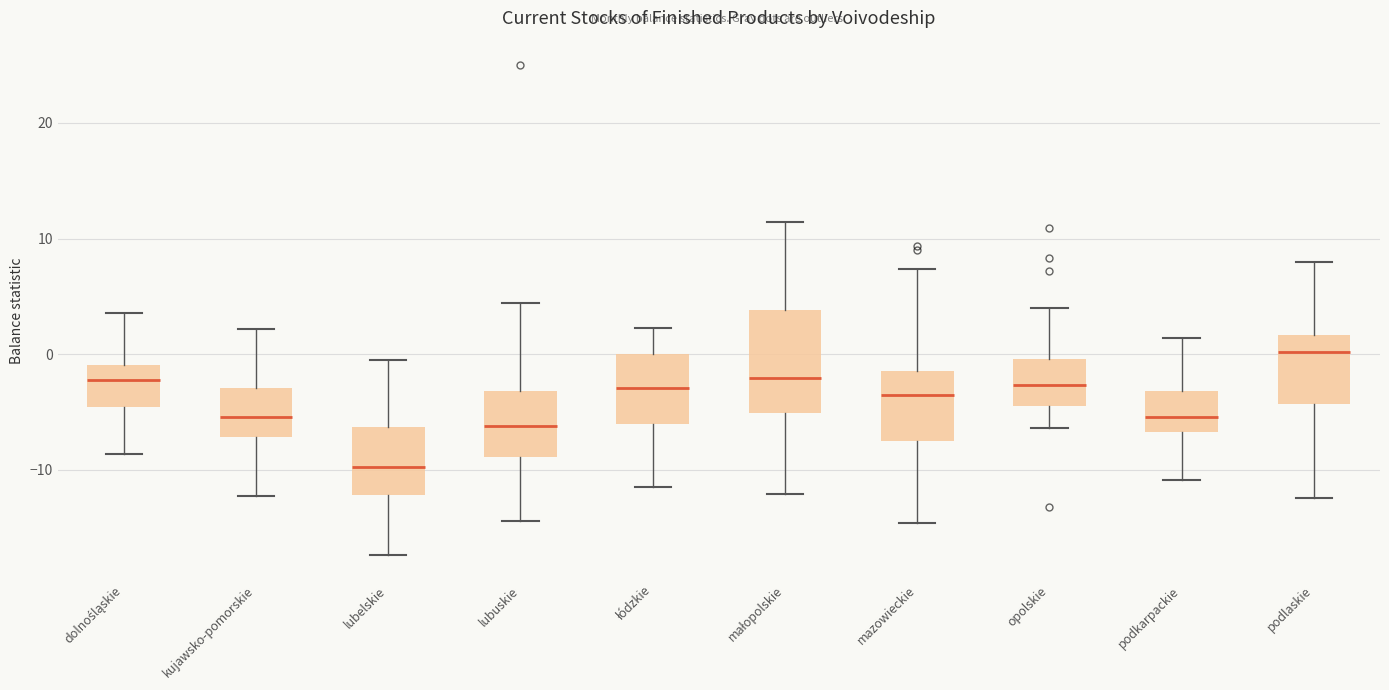

Which box has the lowest median line?

lubelskie